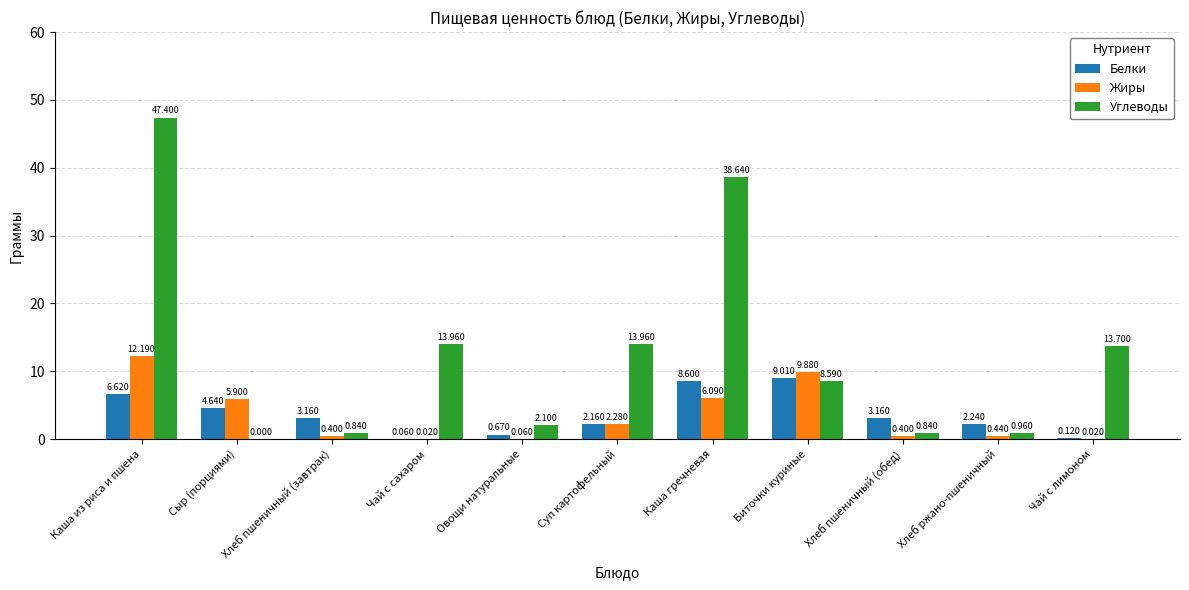

Between Сыр (порциями) and Чай с лимоном, which series saw the biggest shift?

Углеводы